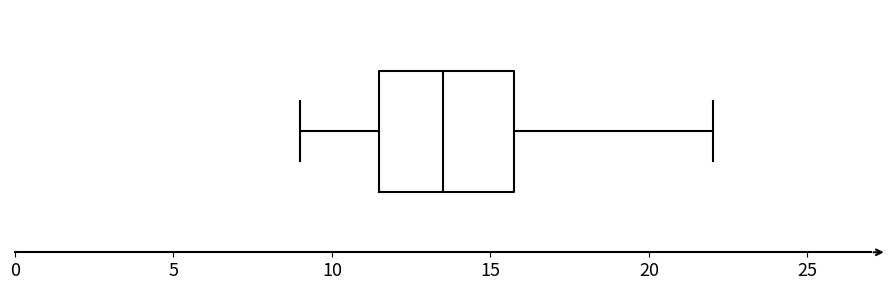

Transcribe this box plot: give where the median line is, the range the box spans, and where the two whiskers end, as read against the x-axis. The values are not printed on the chart, so give them approximately, as read against the axis.

median 13.5, box 11.5 to 15.5, whiskers 9.0 to 22.0